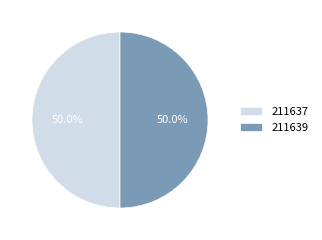

To the nearest percent, what is the combined percentage of 211637 and 211639?

100%